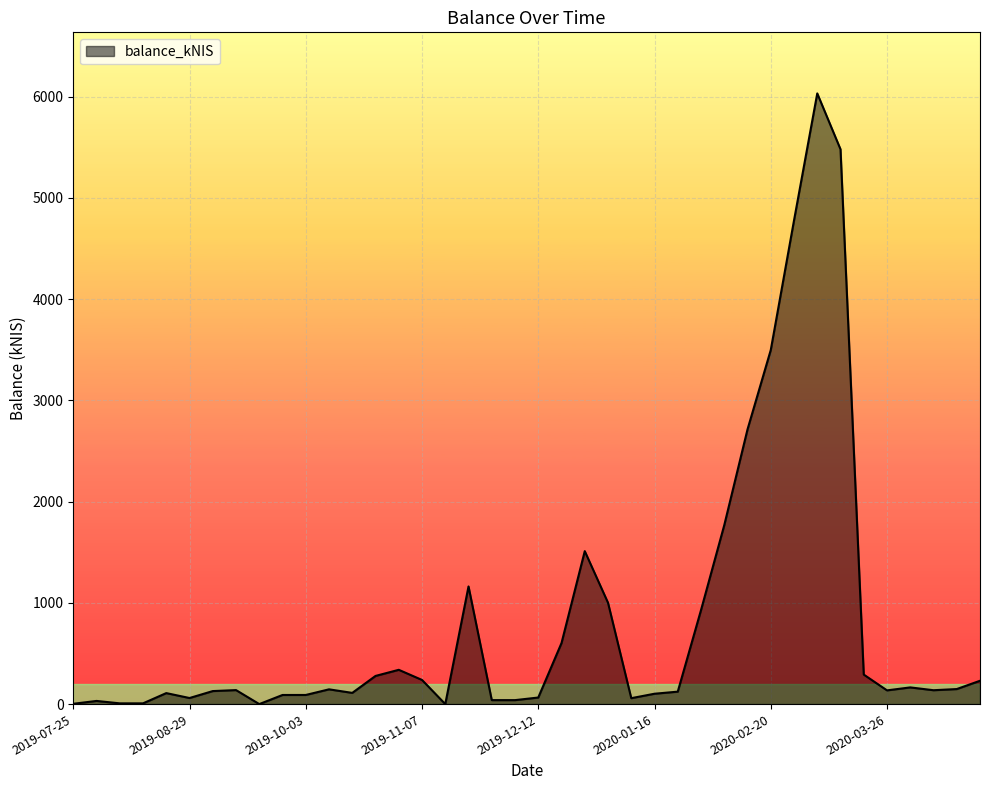

How many lines are shown in the chart?

1